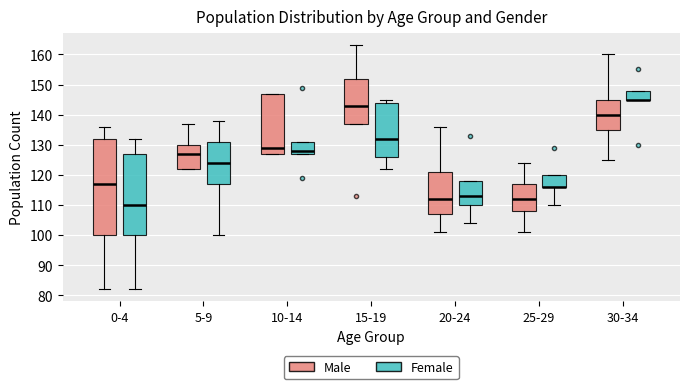

Reading left to right, read every box against the y-axis: the position of its median line, the range the box covers, and the ends of its whiskers. The values are not printed on the chart, so give them approximately, as read against the axis.

0-4 (Male): median 117, box 100 to 132, whiskers 82 to 136
0-4 (Female): median 110, box 100 to 127, whiskers 82 to 132
5-9 (Male): median 127, box 122 to 130, whiskers 122 to 137
5-9 (Female): median 124, box 117 to 131, whiskers 100 to 138
10-14 (Male): median 129, box 127 to 147, whiskers 127 to 147
10-14 (Female): median 128, box 127 to 131, whiskers 127 to 131
15-19 (Male): median 143, box 137 to 152, whiskers 137 to 163
15-19 (Female): median 132, box 126 to 144, whiskers 122 to 145
20-24 (Male): median 112, box 107 to 121, whiskers 101 to 136
20-24 (Female): median 113, box 110 to 118, whiskers 104 to 118
25-29 (Male): median 112, box 108 to 117, whiskers 101 to 124
25-29 (Female): median 116 (drawn on the box's lower edge), box 116 to 120, whiskers 110 to 120
30-34 (Male): median 140, box 135 to 145, whiskers 125 to 160
30-34 (Female): median 145 (drawn on the box's lower edge), box 145 to 148, whiskers 145 to 148